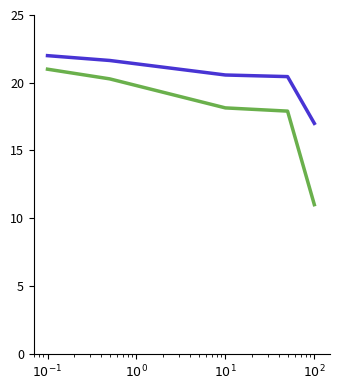

What is the smallest value displayed?

11.0